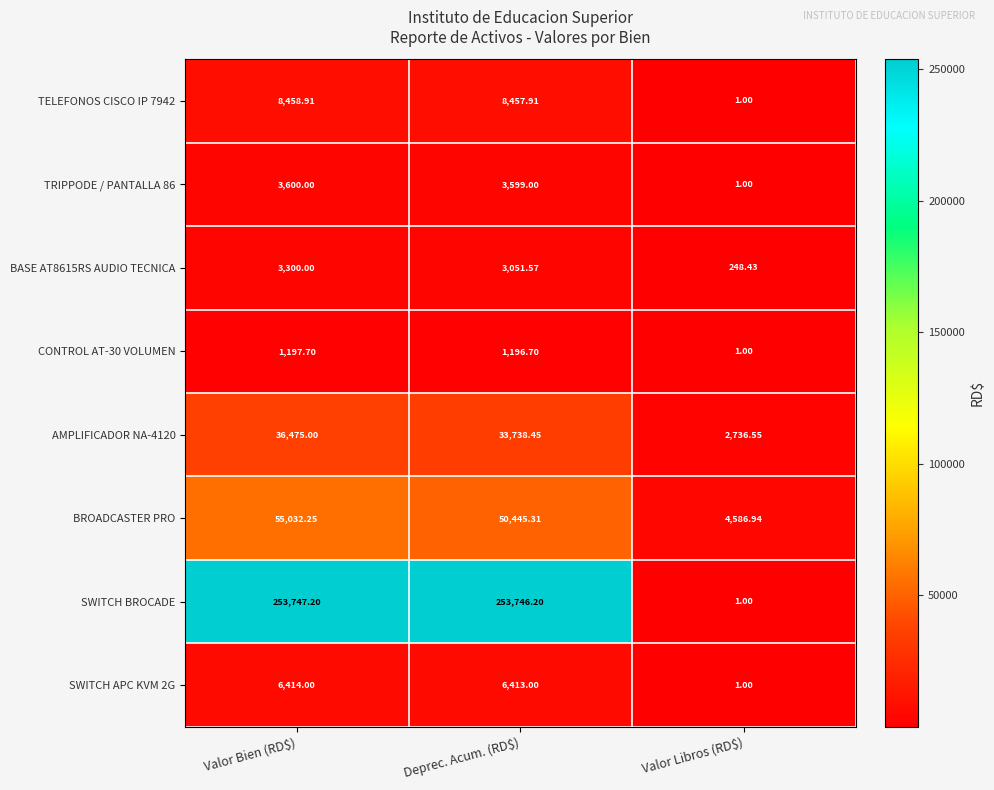

What is the total value across all series at Deprec. Acum. (RD$)?

360648.1